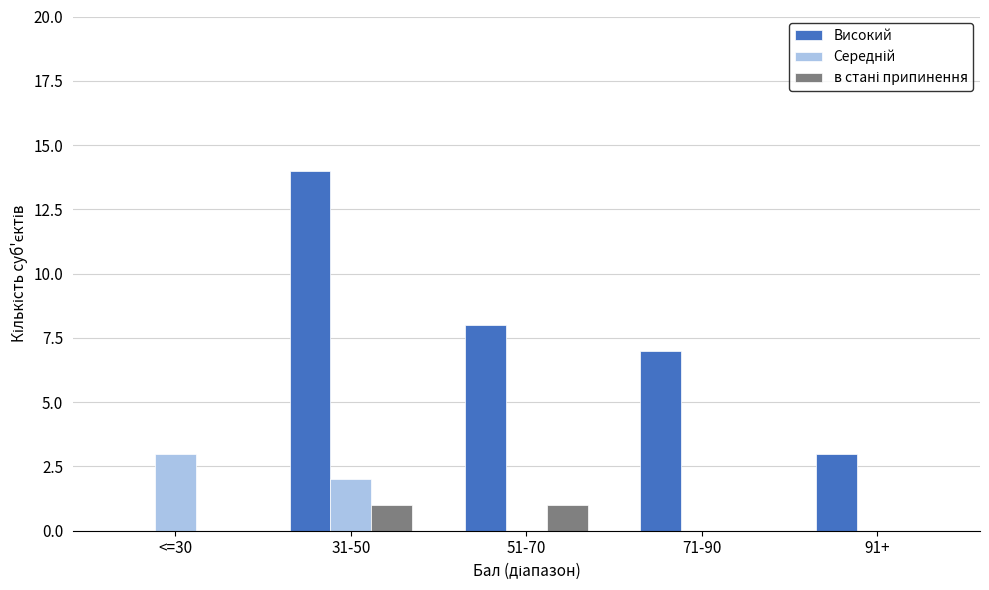

The value of Високий at <=30 is 0. True or false?

True